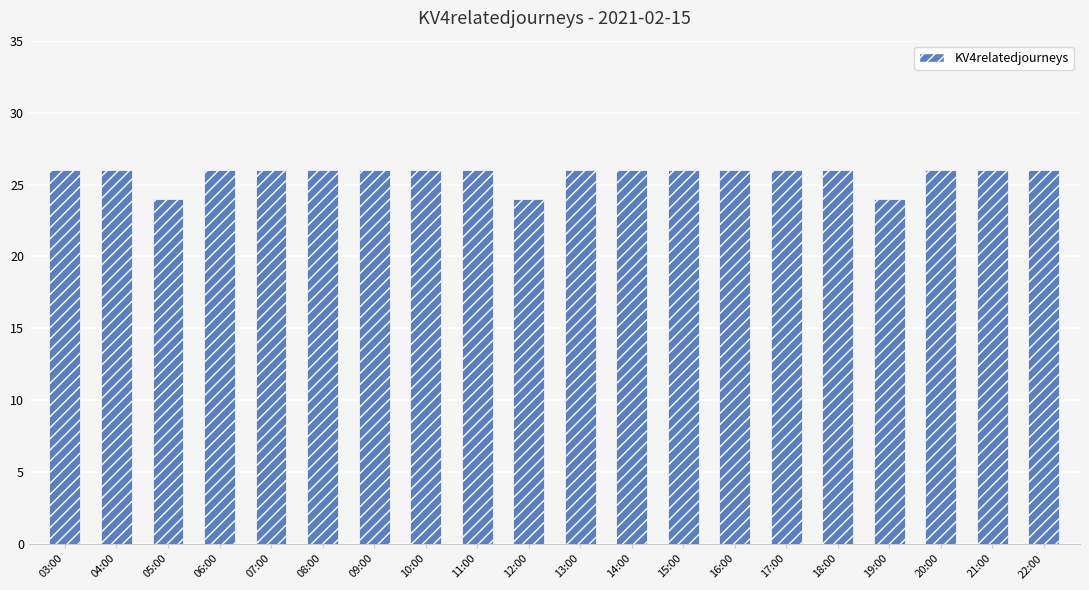

Reading left to right, what are all the values shown in this chart?

03:00=26	04:00=26	05:00=24	06:00=26	07:00=26	08:00=26	09:00=26	10:00=26	11:00=26	12:00=24	13:00=26	14:00=26	15:00=26	16:00=26	17:00=26	18:00=26	19:00=24	20:00=26	21:00=26	22:00=26